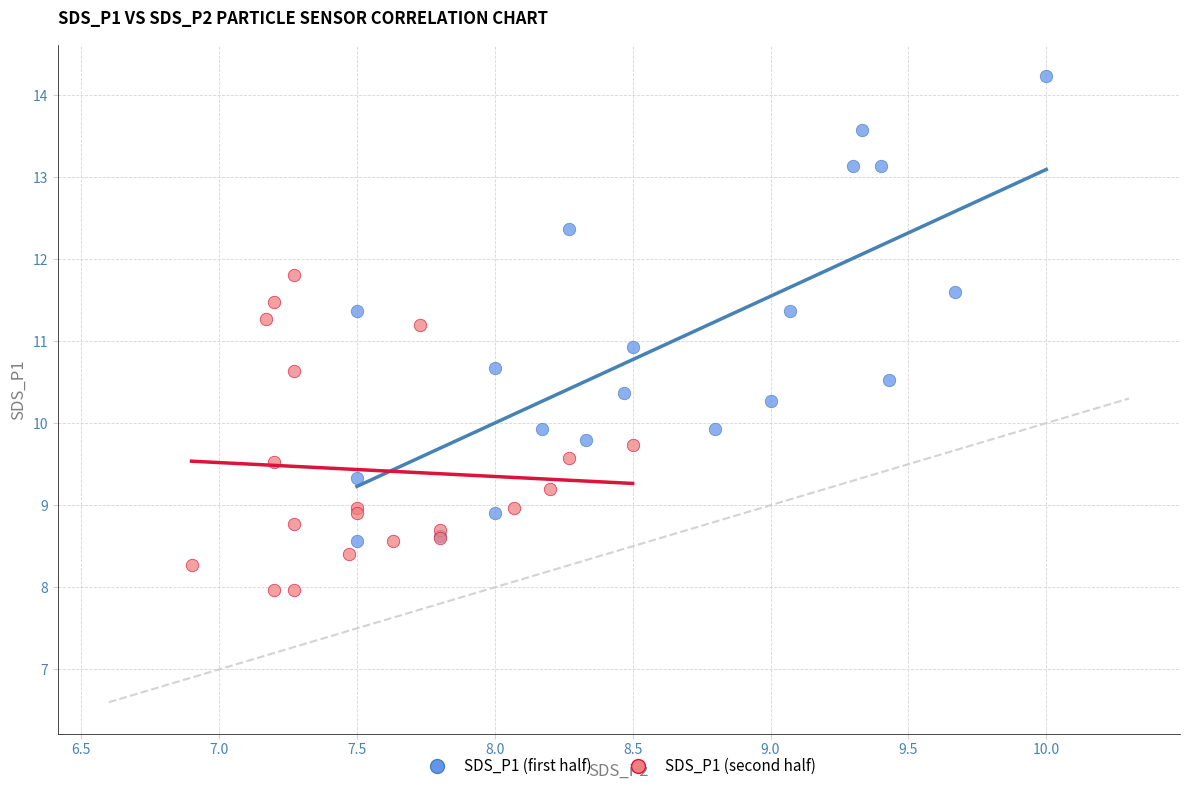

Which series contains the lowest Y value?

SDS_P1 (second half)